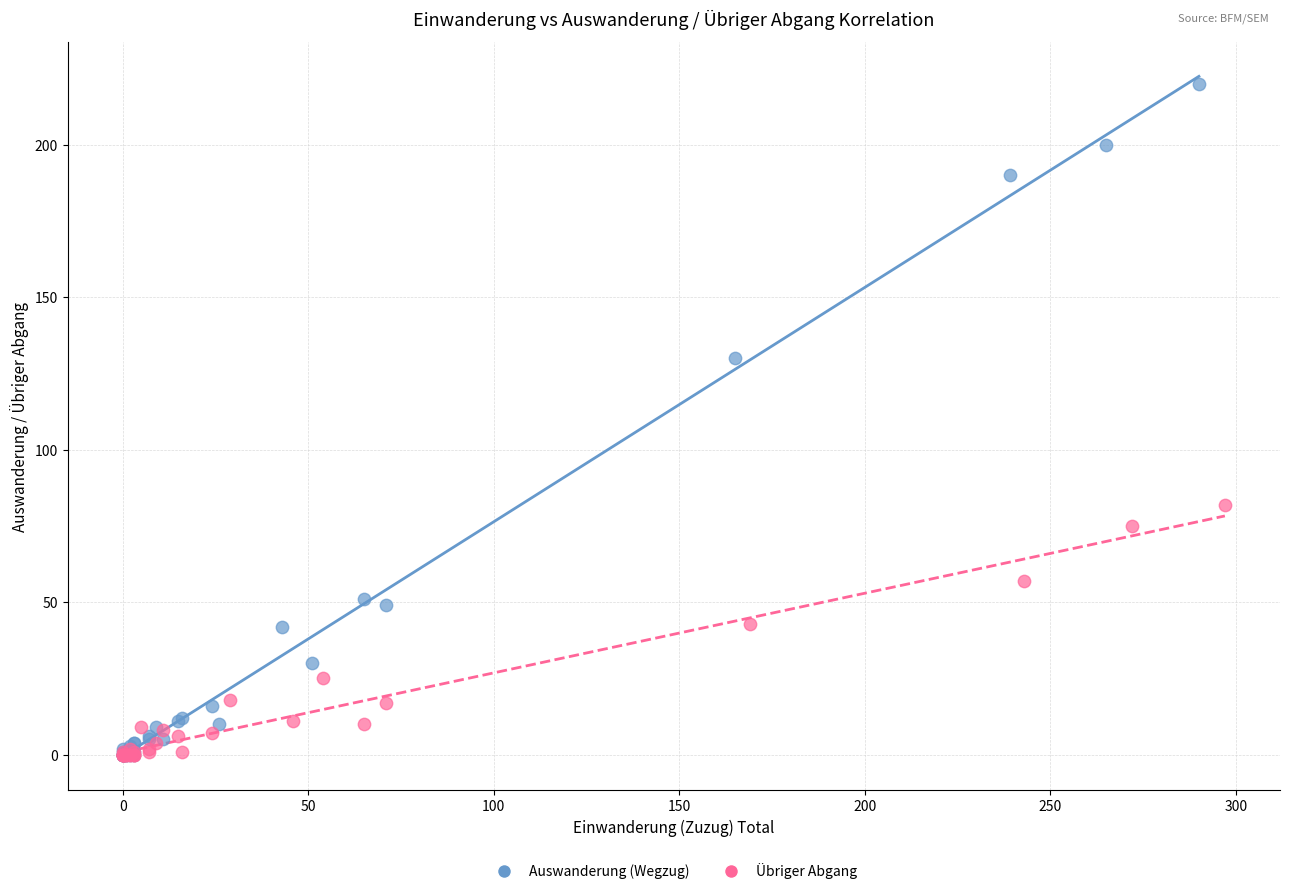

Which series reaches the maximum Y coordinate?

Auswanderung (Wegzug)